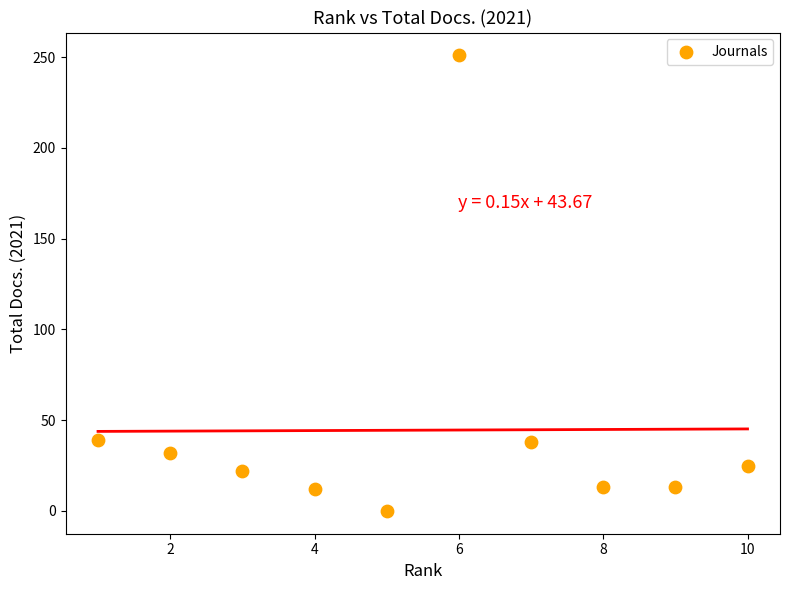

What is the average X value?

6